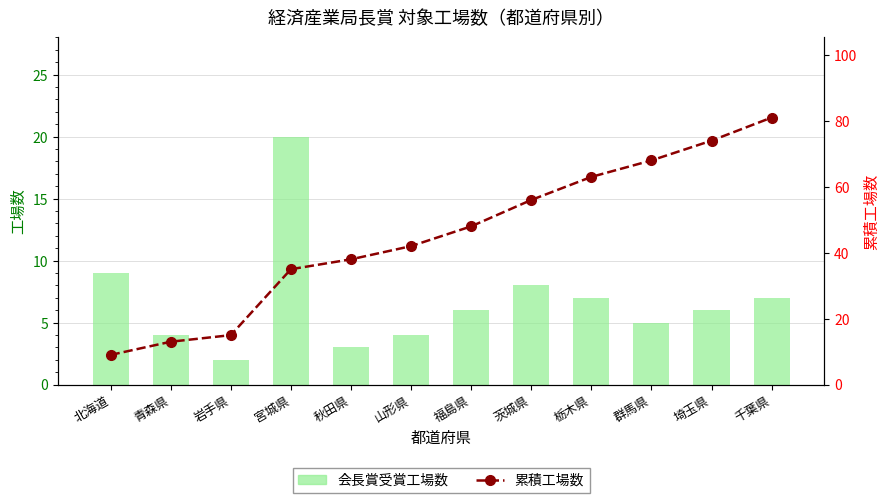

What is the sum of the 累積工場数 values at 山形県 and 埼玉県?

116